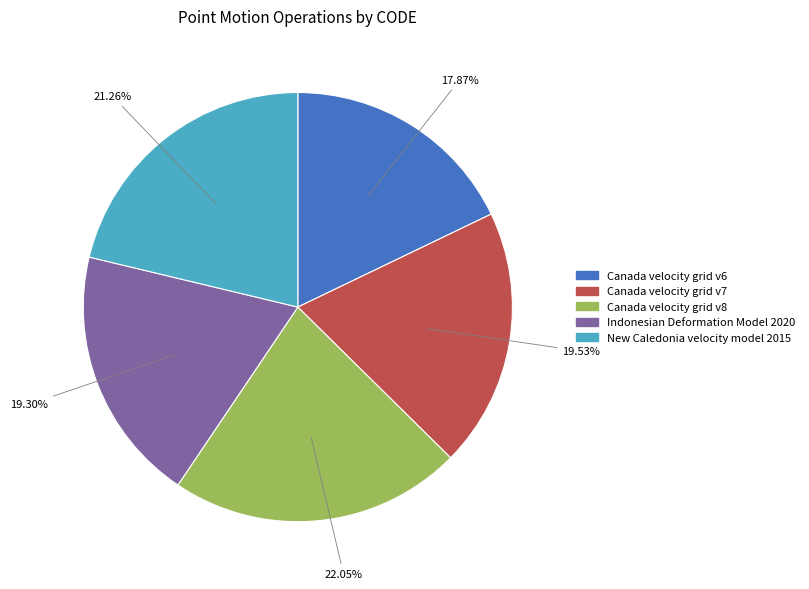

The Indonesian Deformation Model 2020 slice represents 19% of the pie. True or false?

True